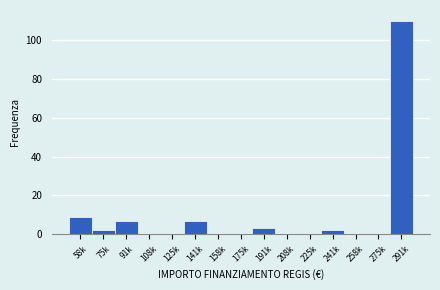

Reading left to right, what are all the values shown in this chart?

58k=9	75k=2	91k=7	108k=0	125k=0	141k=7	158k=0	175k=0	191k=3	208k=0	225k=0	241k=2	258k=0	275k=0	291k=110